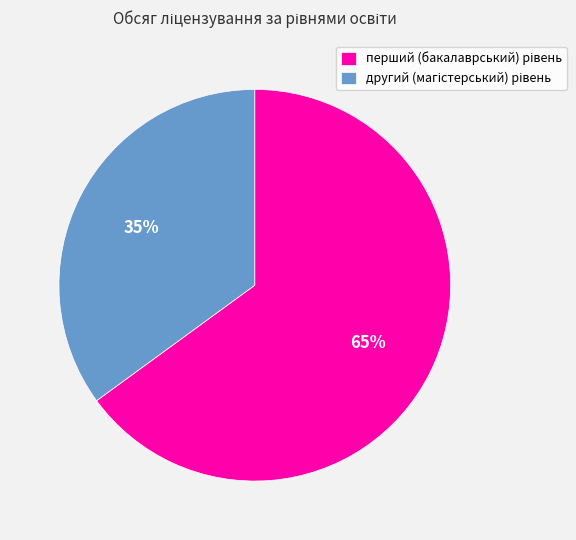

Is there any slice that represents more than half of the pie?

Yes